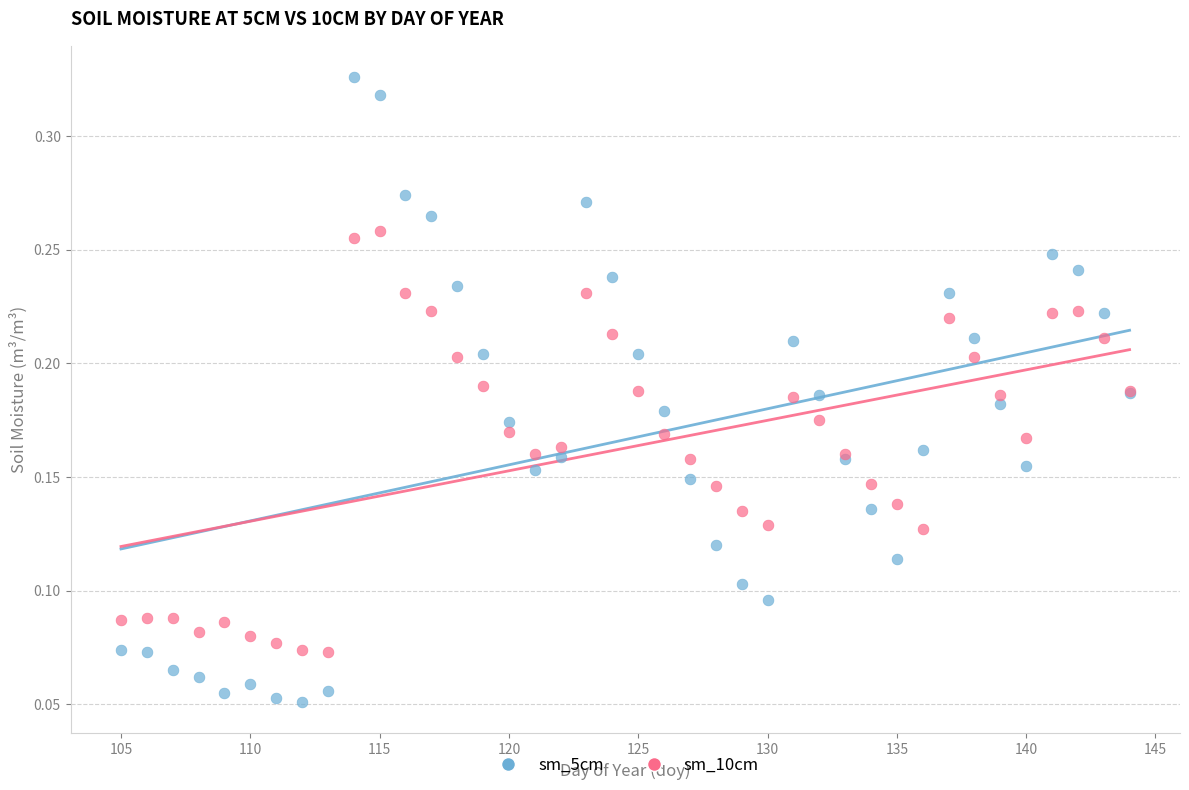

What is the X range (max minus min) for the scatter plot?

39.0